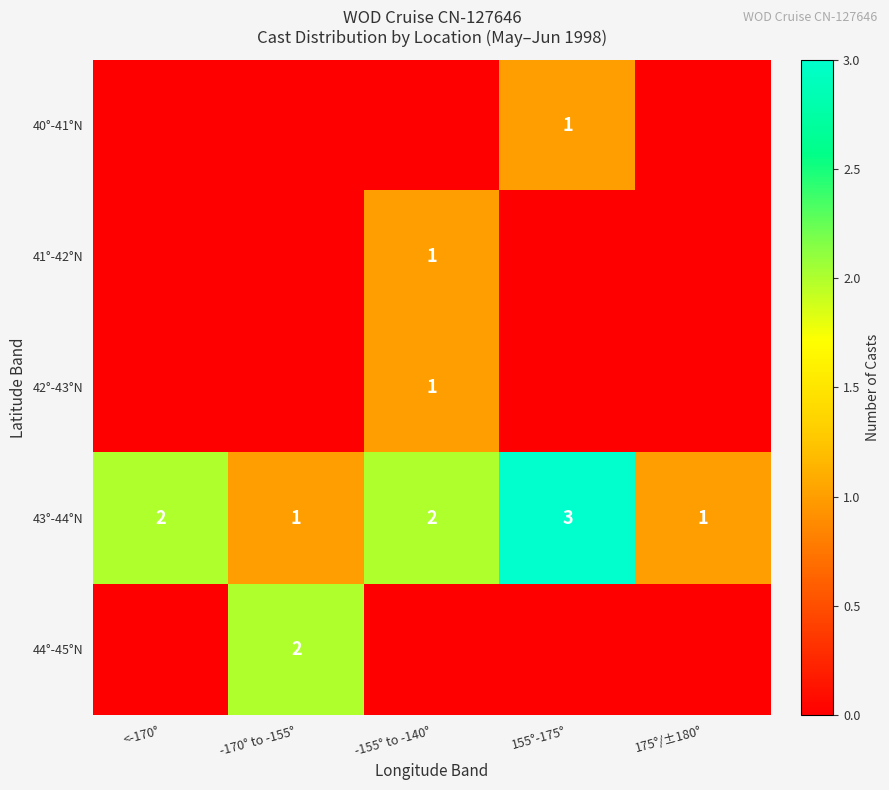

What is the sum of all 43°-44°N values?

9